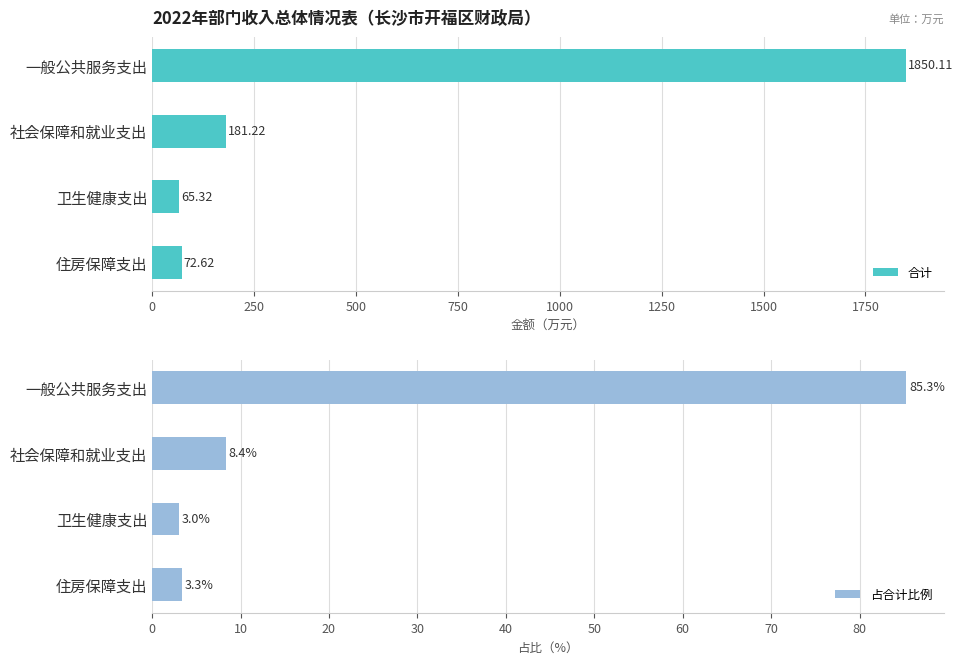

Count the number of categories in the chart.

4